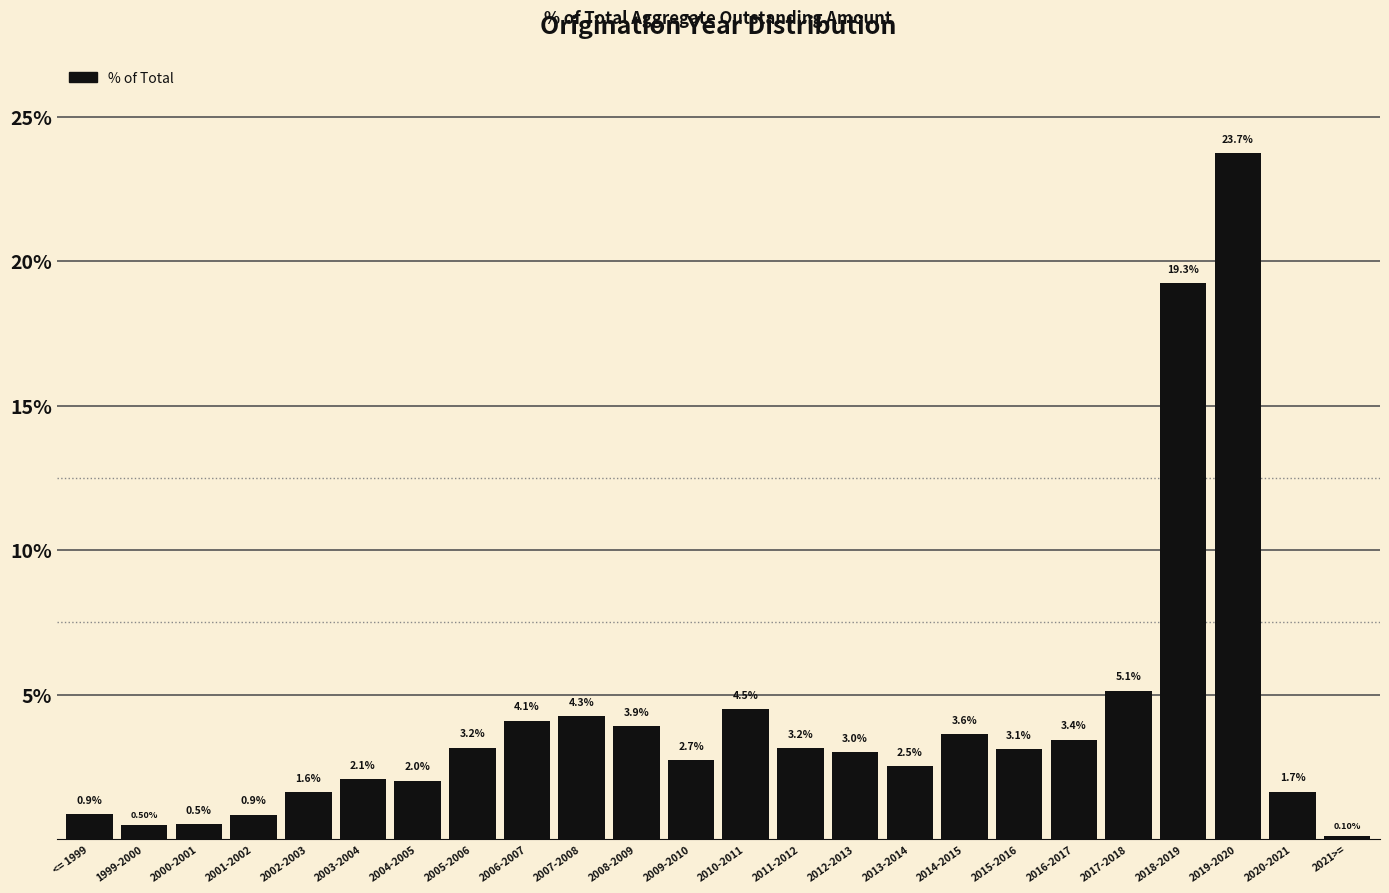

What is the difference between the second highest and minimum values?

19.2